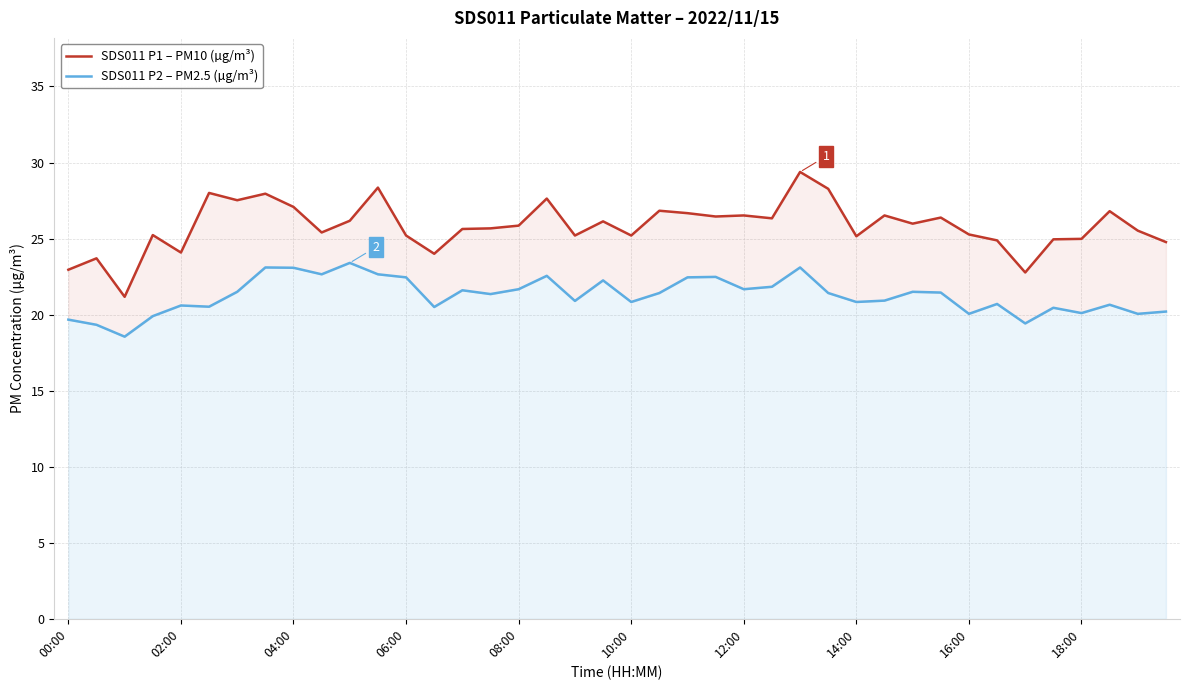

Which series has the largest total across all categories?

SDS011 P1 – PM10 (µg/m³)